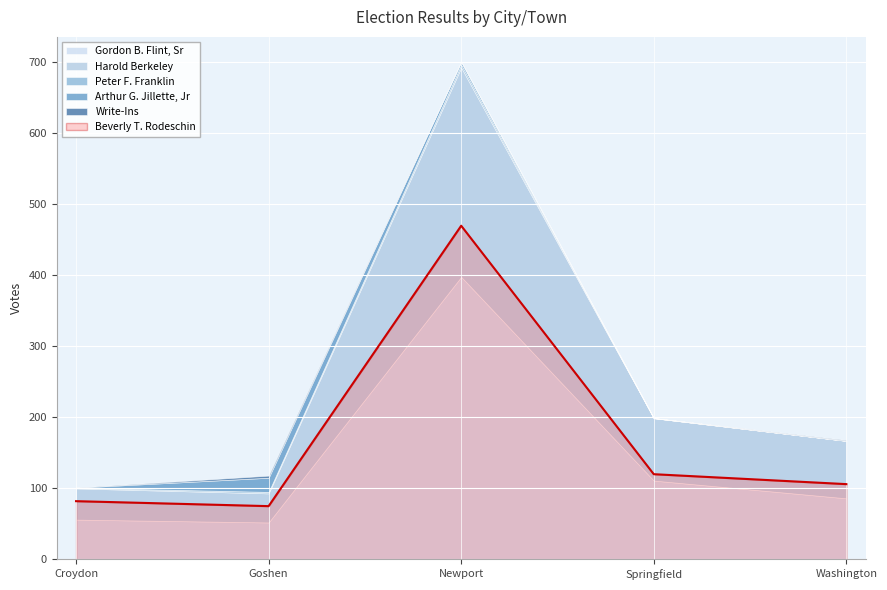

True or false: Write-Ins and Arthur G. Jillette, Jr intersect in this chart.

False